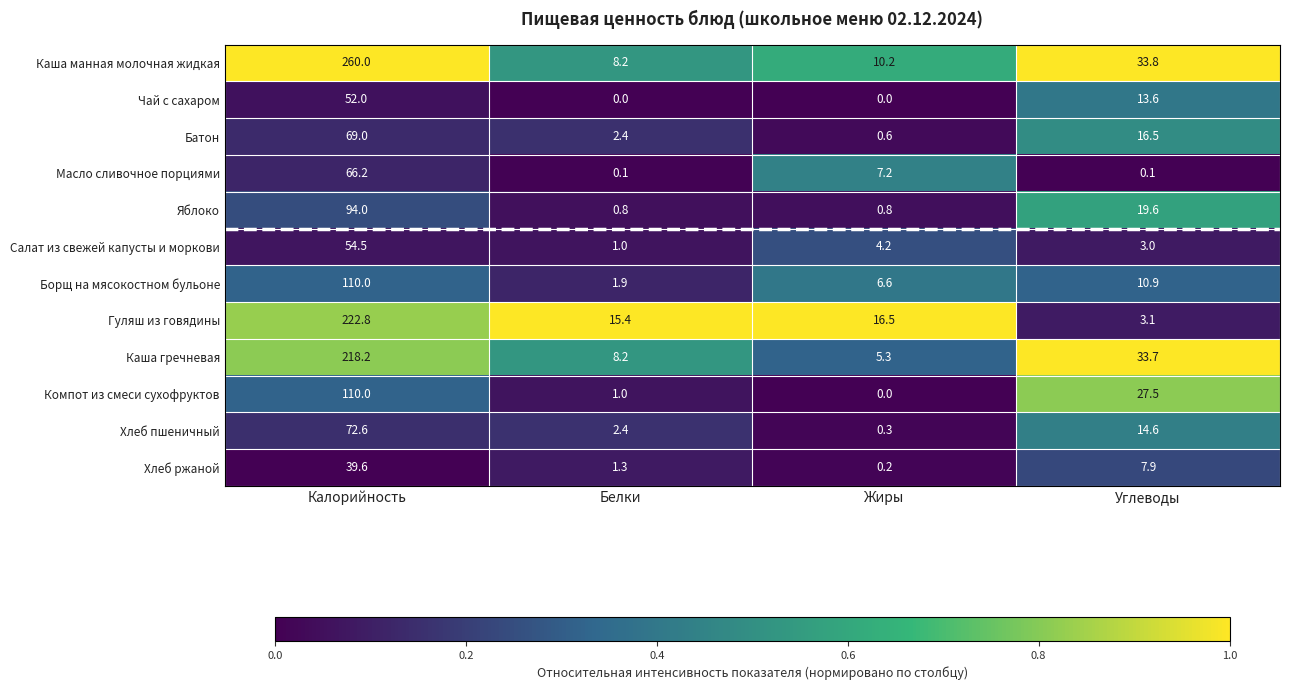

How many data points does each series have?

4